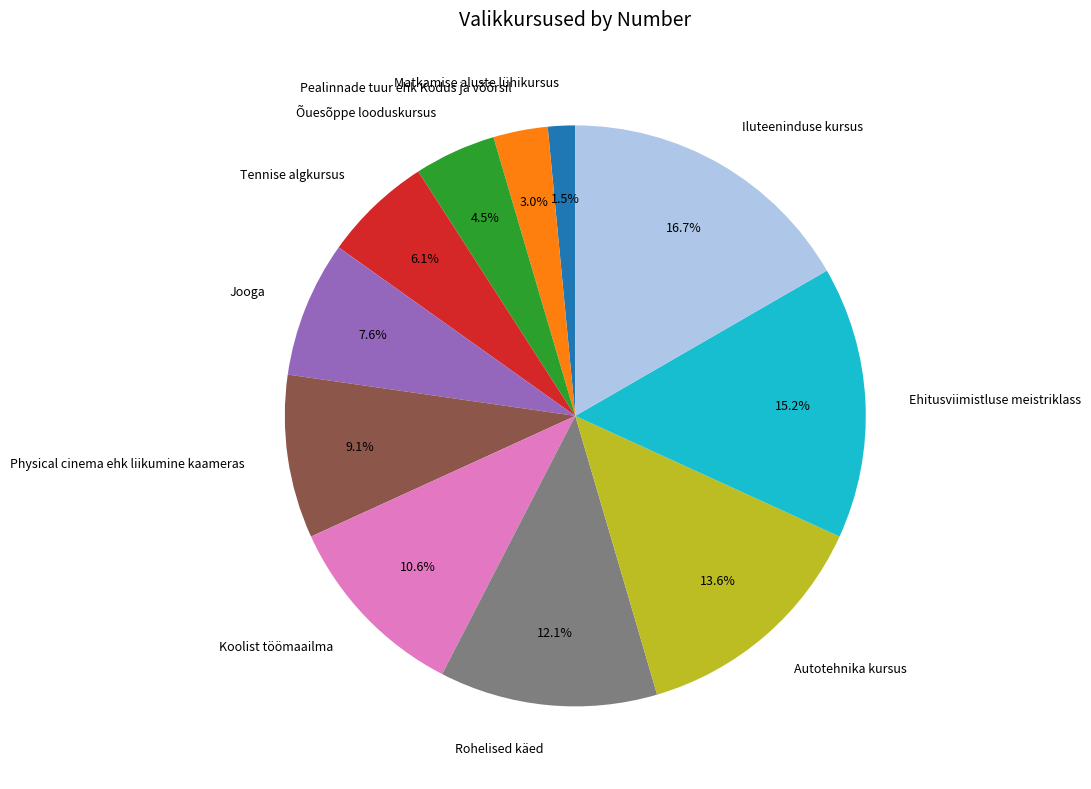

Between Physical cinema ehk liikumine kaameras and Õuesõppe looduskursus, which is larger?

Physical cinema ehk liikumine kaameras